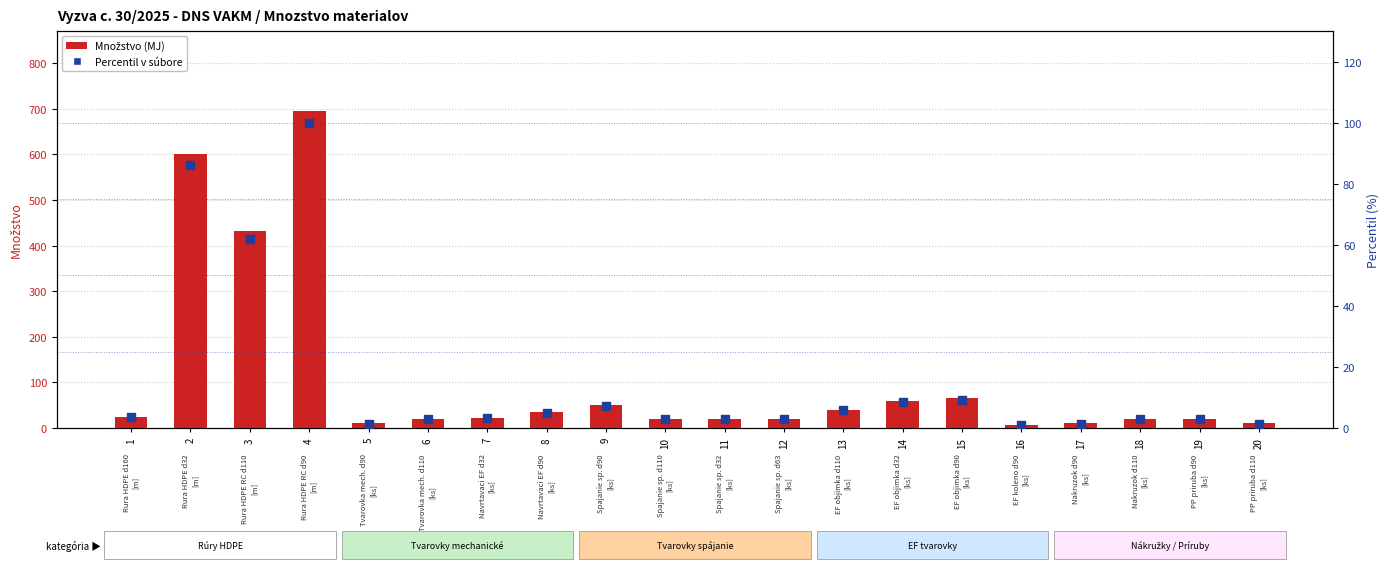

Which series has the largest total across all categories?

Množstvo (MJ)